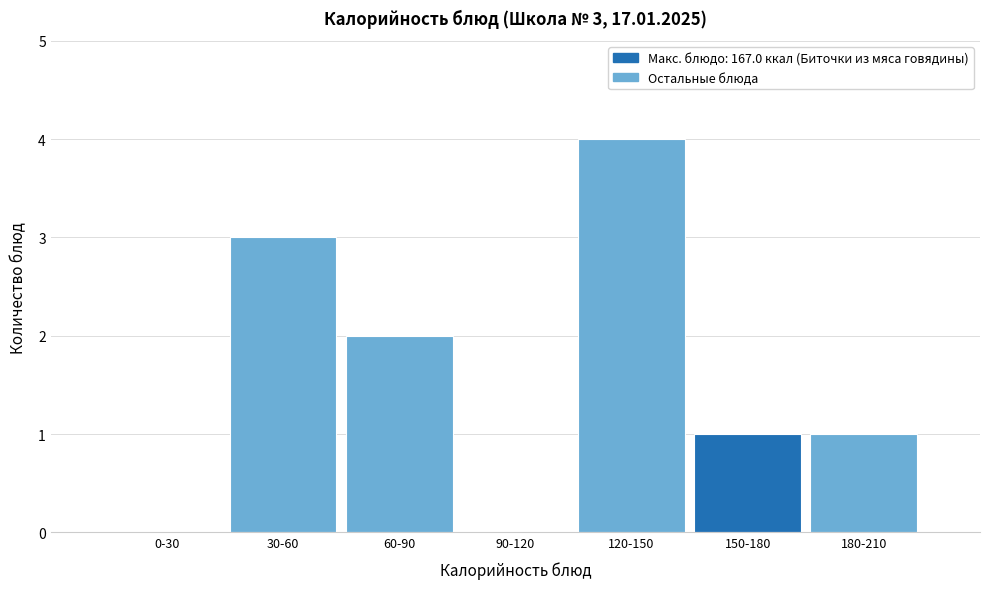

Reading left to right, list all the values displayed in this chart.

0-30=0	30-60=3	60-90=2	90-120=0	120-150=4	150-180=1	180-210=1